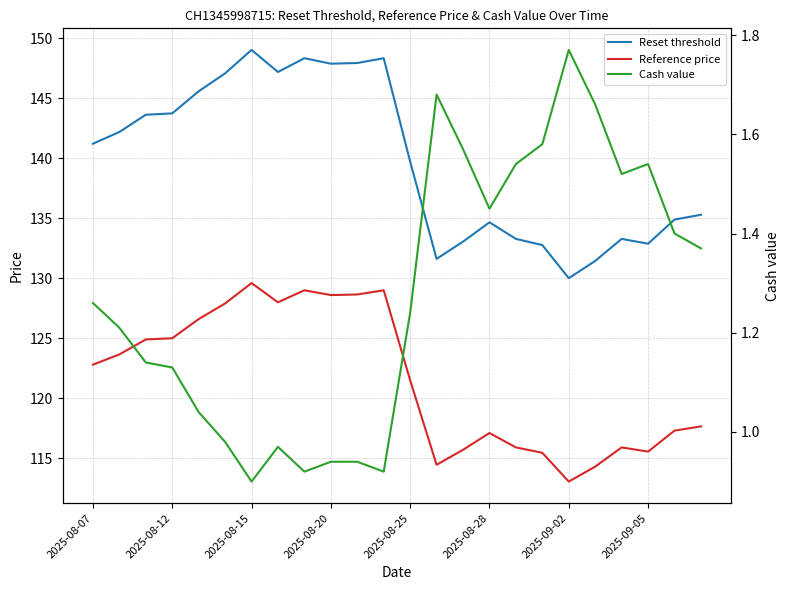

In Reference price, how many points are lower than both neighbors (excluding endpoints)?

5